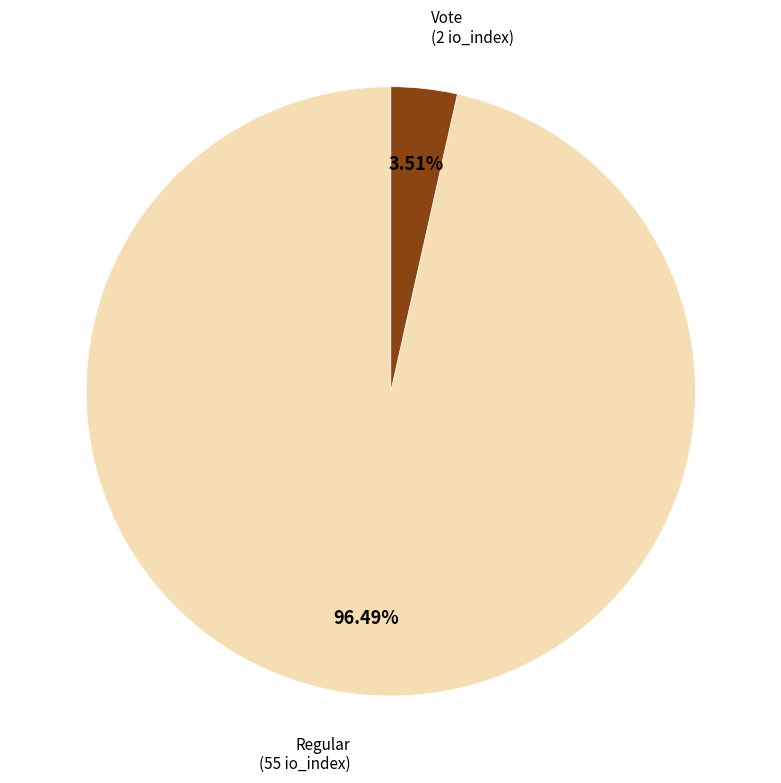

Is the sum of Vote and Regular greater than half?

Yes